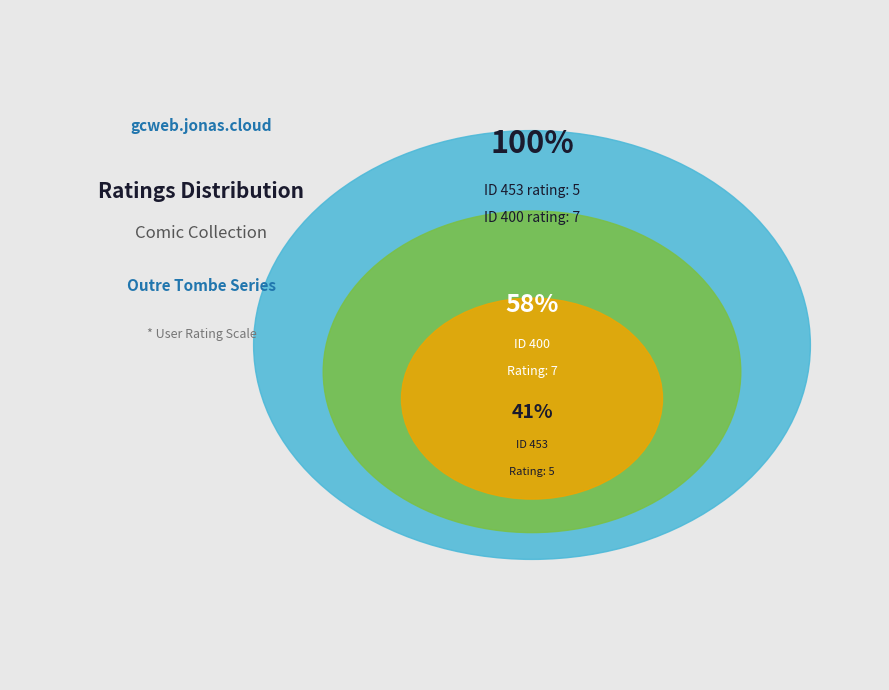

How many segments does this pie chart have?

2